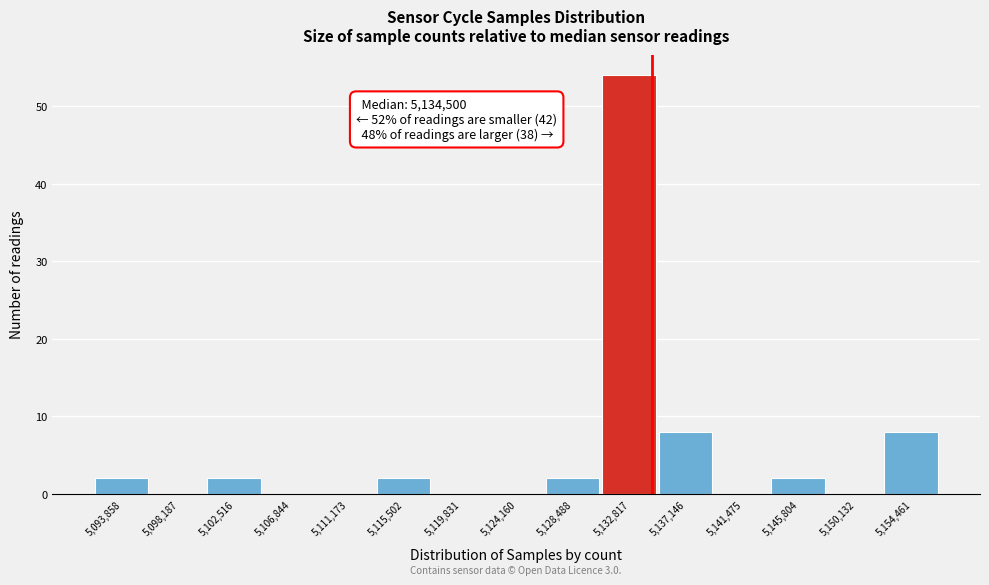

Over which range of the x-axis is the bar tallest?

5130500 to 5135000